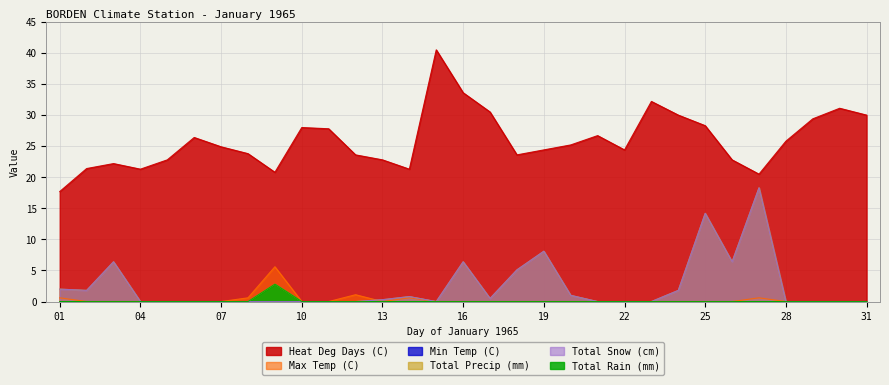

What is the value of the Heat Deg Days (C) point at the 21st from the left?

26.7